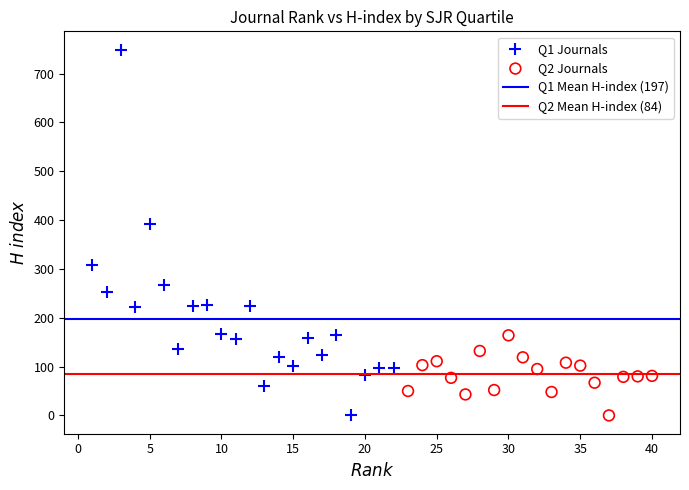

Which series reaches the maximum Y coordinate?

Q1 Journals